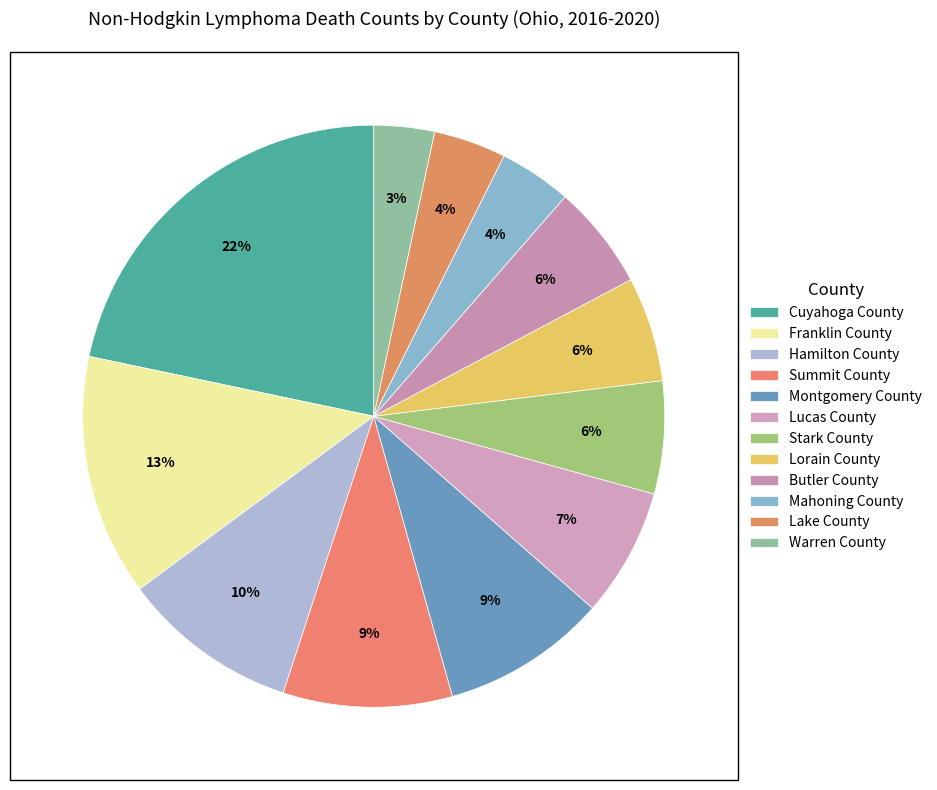

What percentage is NOT represented by Lucas County?

92.8%